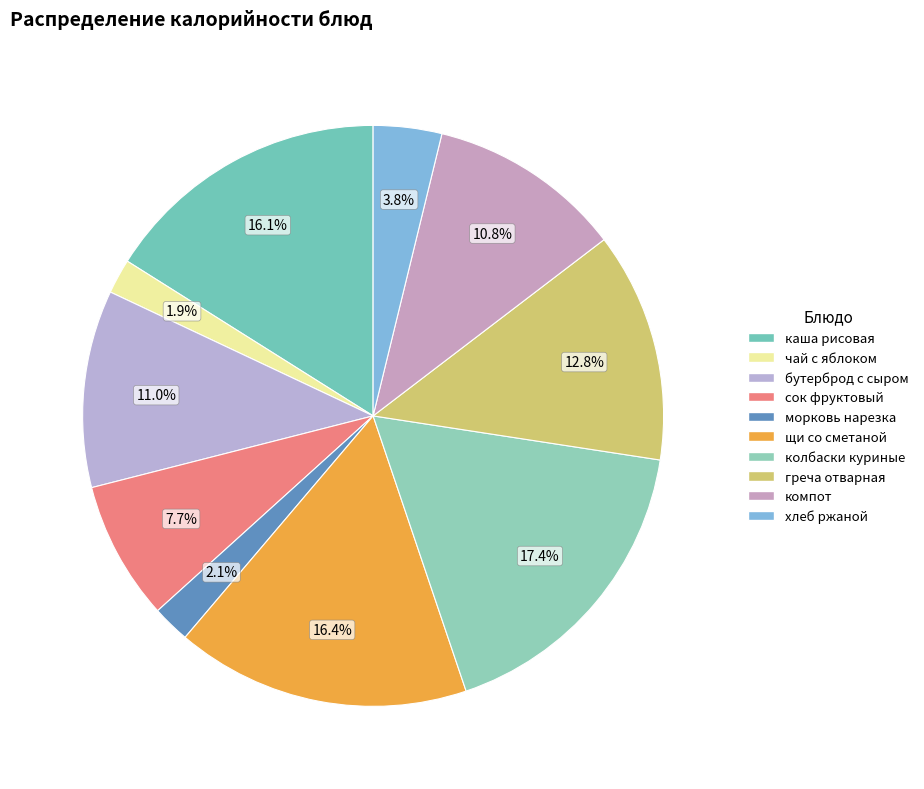

How many segments does this pie chart have?

10